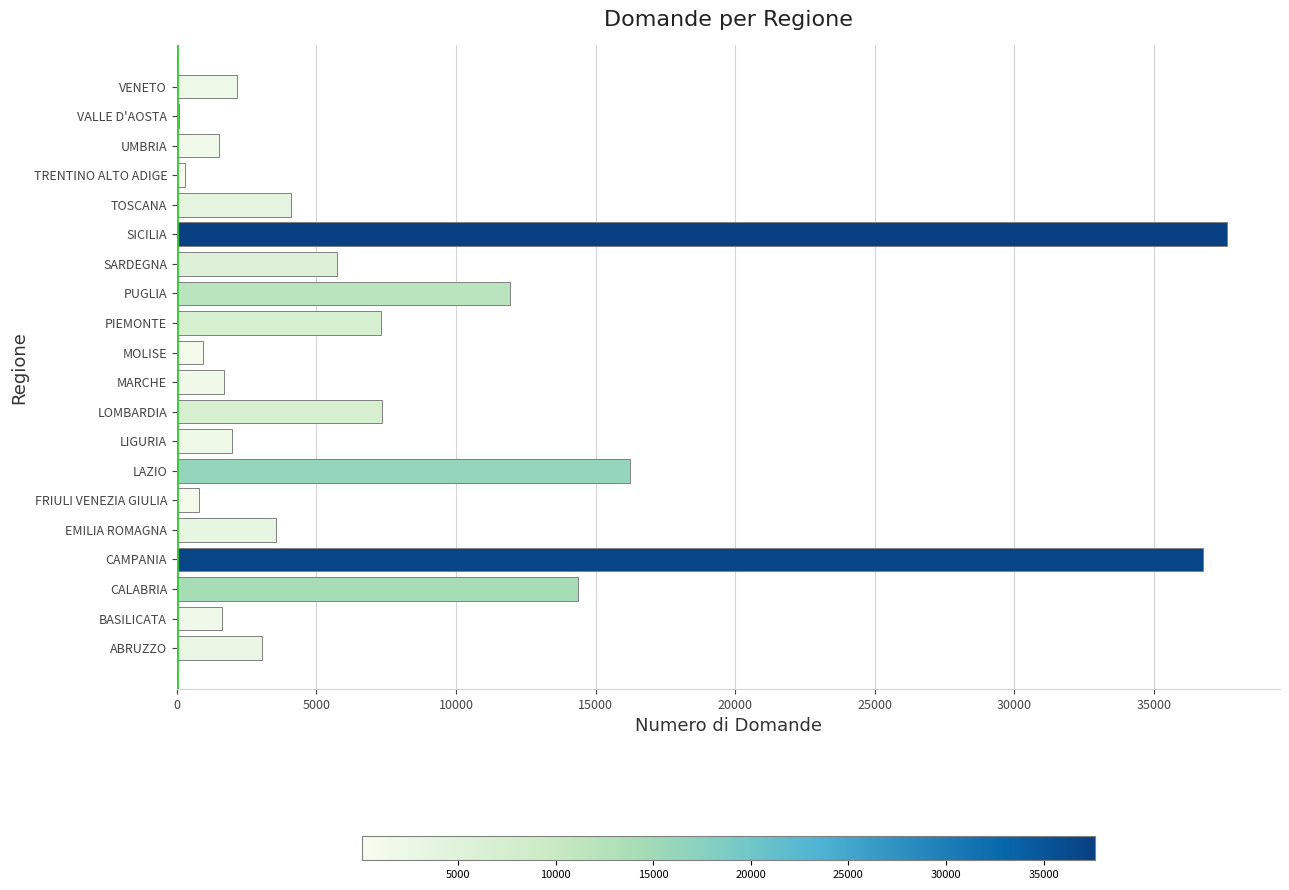

Count the number of data series in this chart.

1